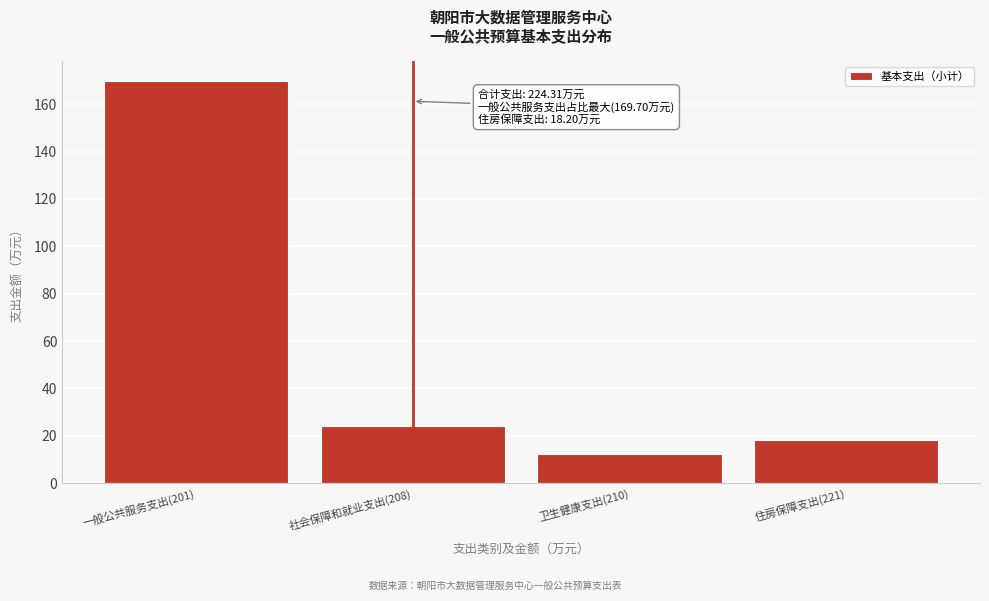

Reading left to right, list all the values displayed in this chart.

169.7	24.3	12.1	18.2